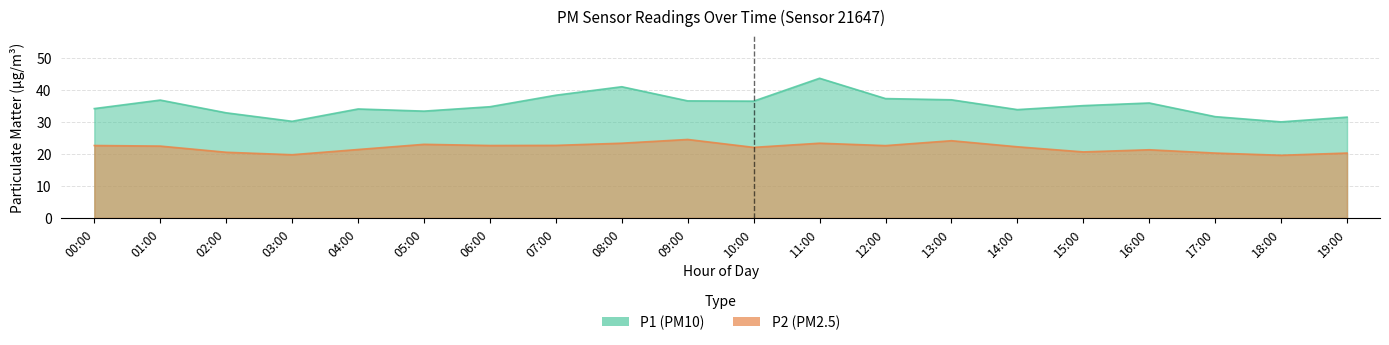

What is the greatest value displayed?

43.6